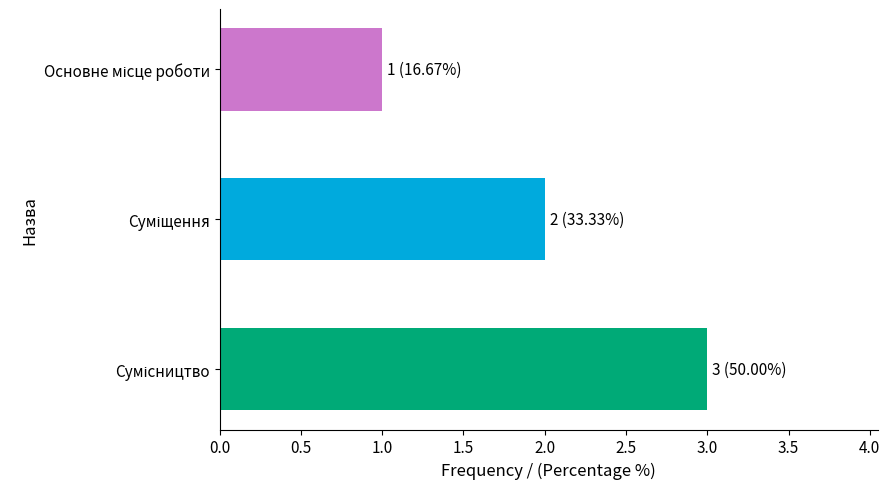

What is the maximum value shown in the chart?

3